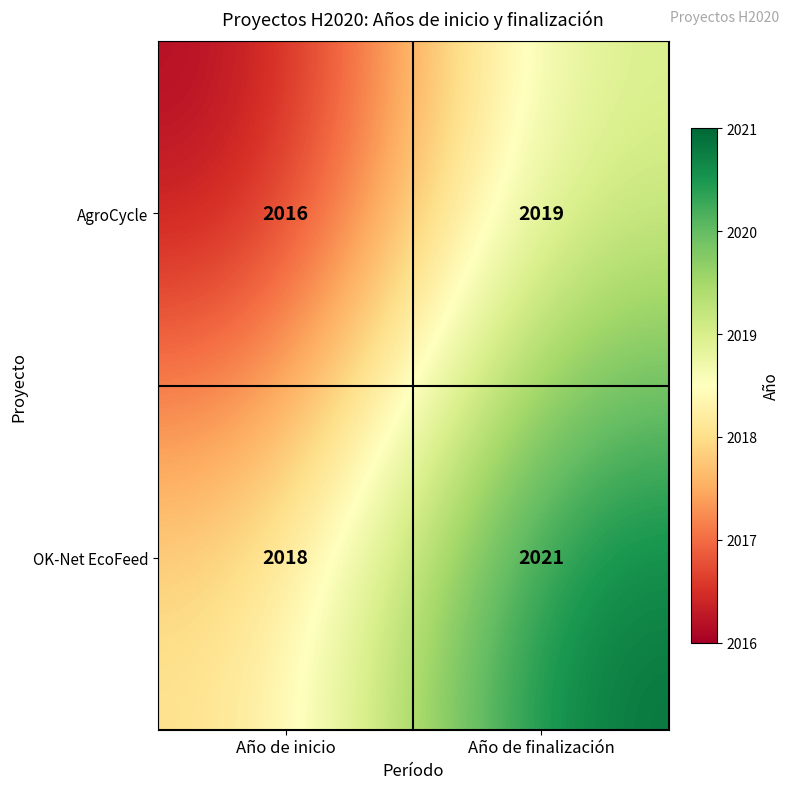

What is the sum of the OK-Net EcoFeed values at Año de finalización and Año de inicio?

4039